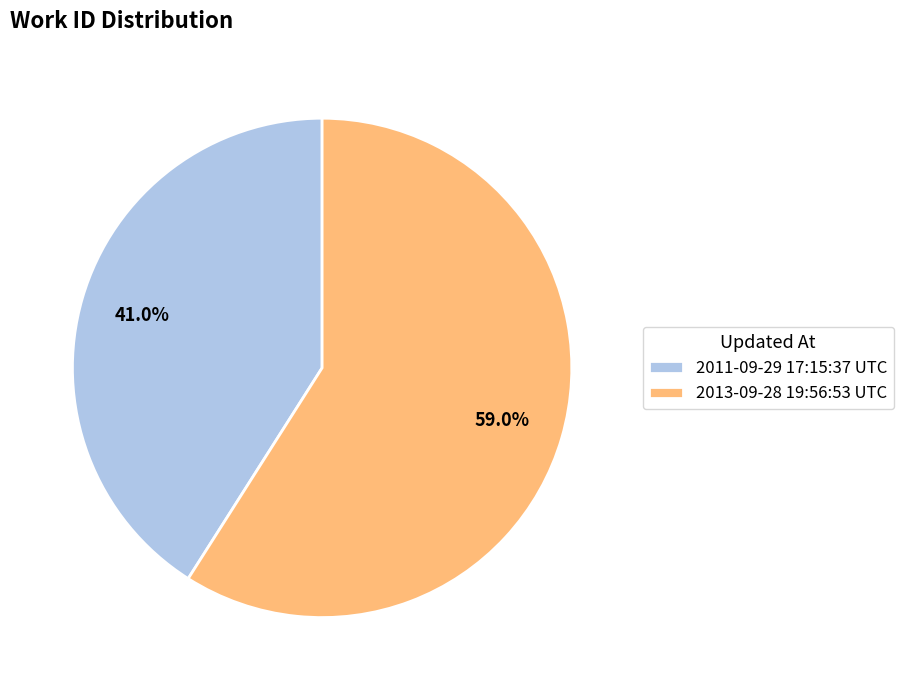

True or false: 2011-09-29 17:15:37 UTC accounts for 41% of the total.

True